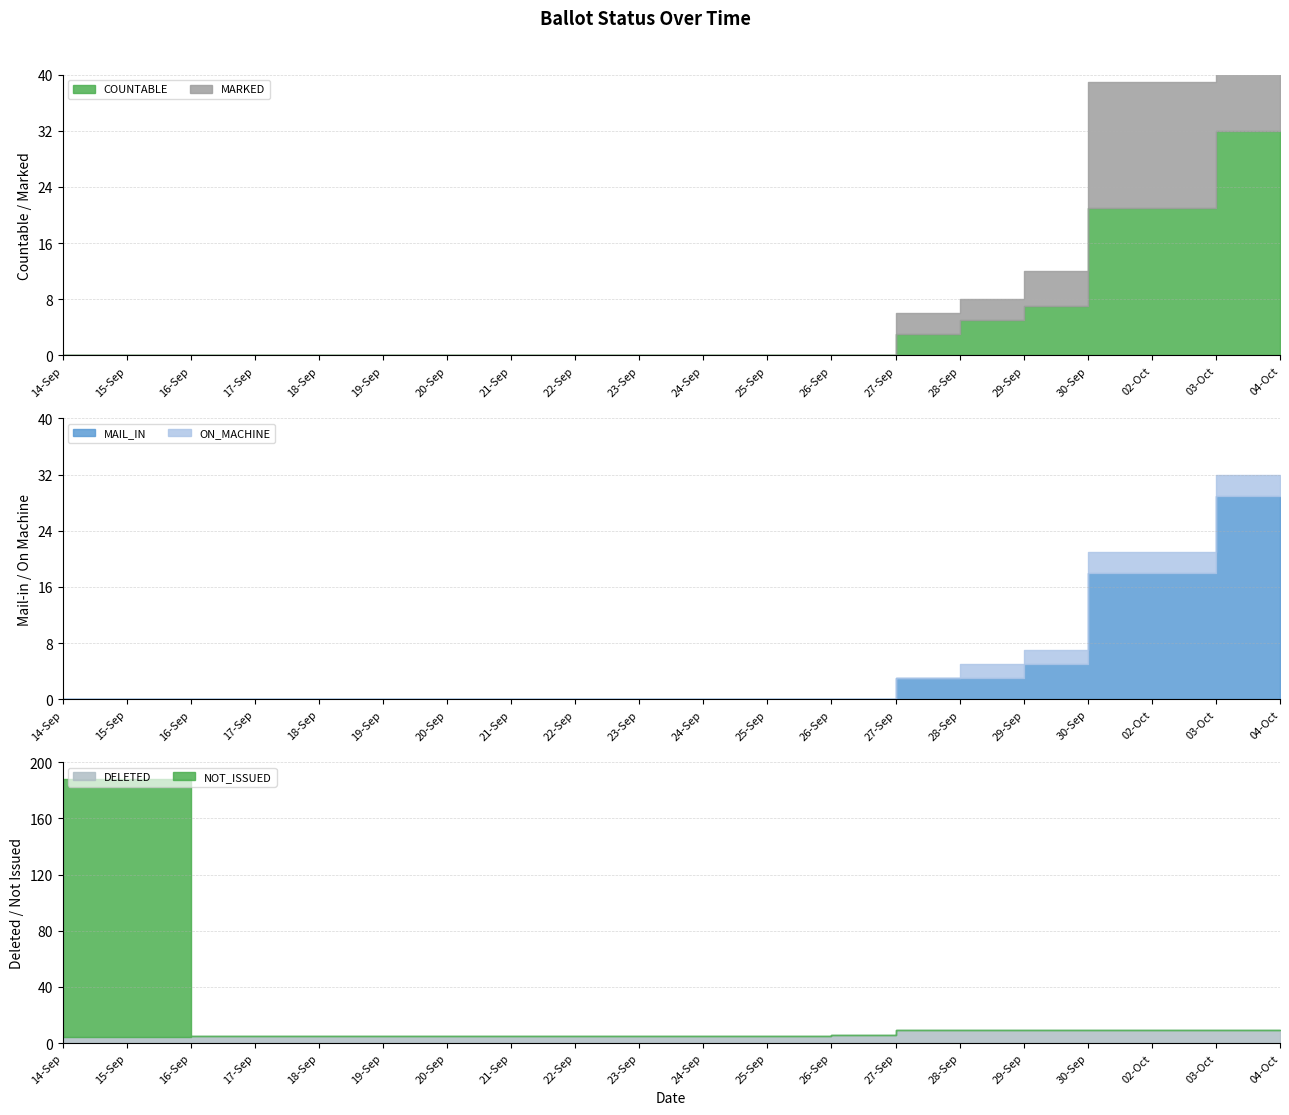

Reading left to right, list all the values displayed in this chart.

COUNTABLE: 0	0	0	0	0	0	0	0	0	0	0	0	0	3	5	7	21	21	32	32
MARKED: 0	0	0	0	0	0	0	0	0	0	0	0	0	3	3	5	18	18	29	29
MAIL_IN: 0	0	0	0	0	0	0	0	0	0	0	0	0	3	3	5	18	18	29	29
ON_MACHINE: 0	0	0	0	0	0	0	0	0	0	0	0	0	0	2	2	3	3	3	3
DELETED: 4	4	5	5	5	5	5	5	5	5	5	5	6	9	9	9	9	9	9	9
NOT_ISSUED: 184	184	0	0	0	0	0	0	0	0	0	0	0	0	0	0	0	0	0	0